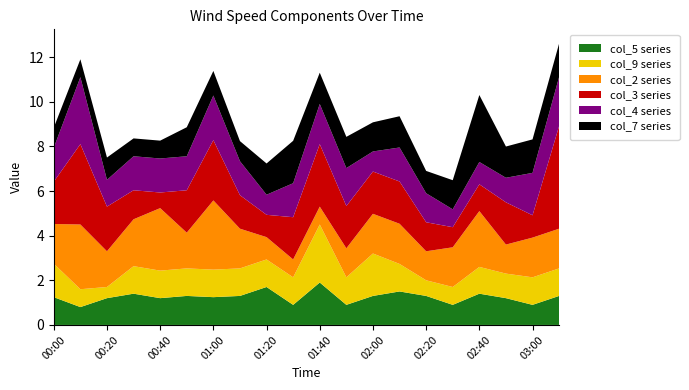

What is the total value across all series at 01:20?

7.2